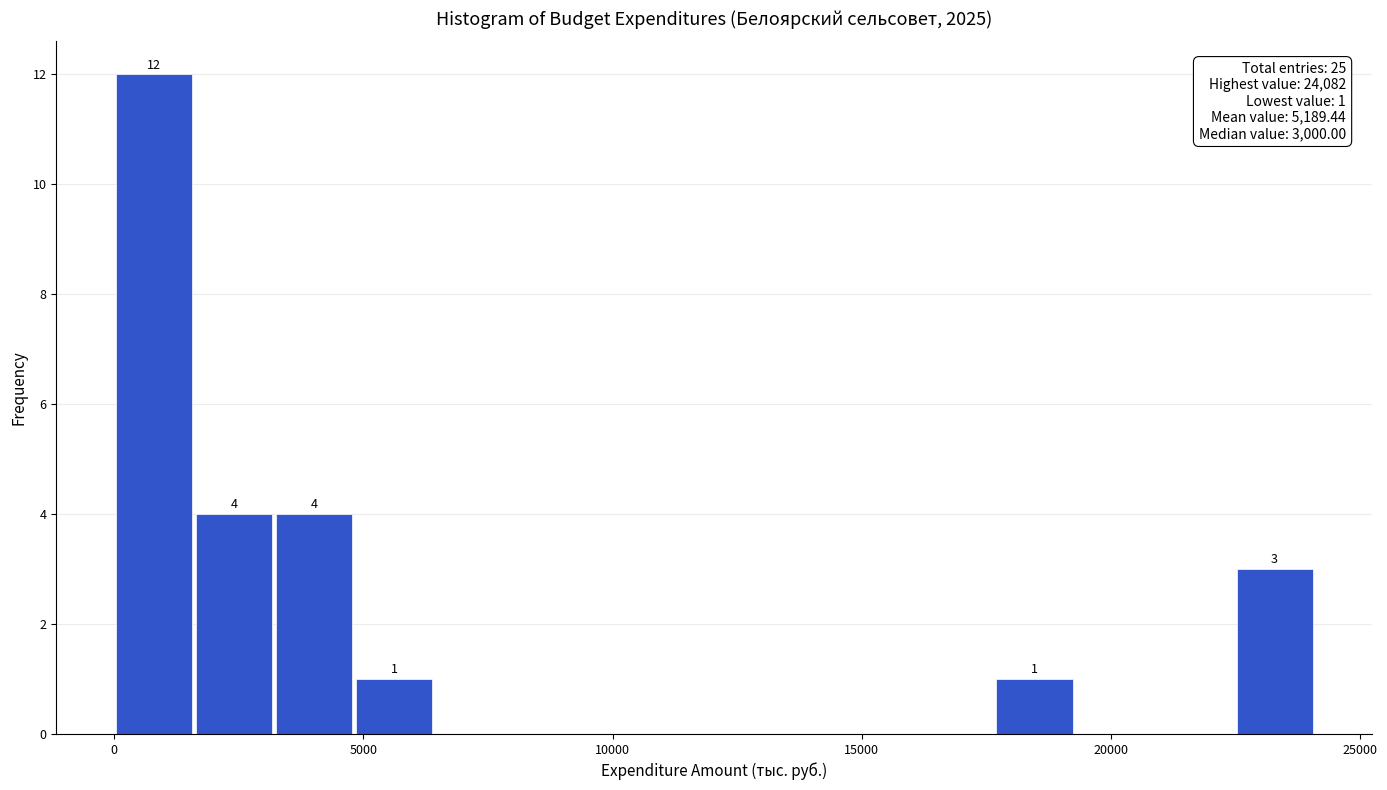

Around what value on the x-axis is the tallest bar? Give the approximate position of its centre, as read against the axis.

1000